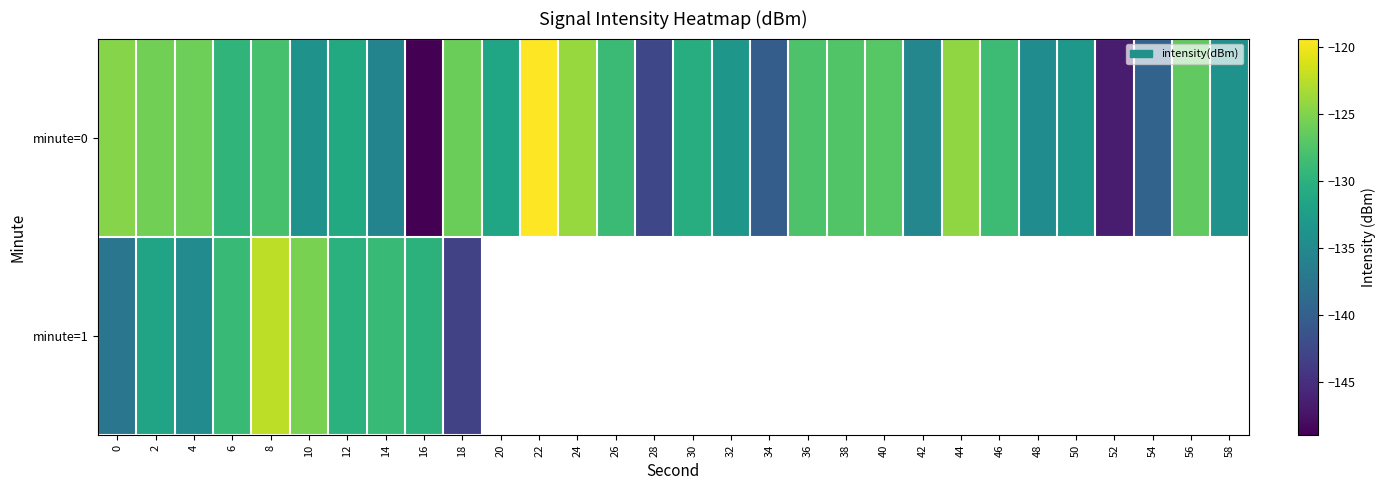

The value of row_0 at 44 is -62.4. True or false?

False